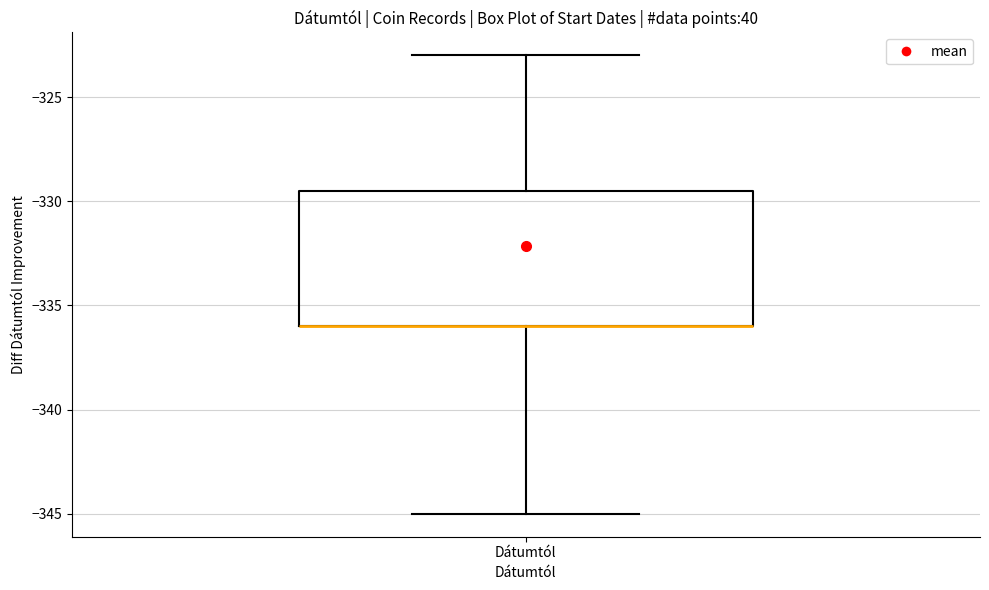

Where is the lower edge of the box for Dátumtól on the y-axis? The values are not printed on the chart, so give them approximately, as read against the axis.

-336.0